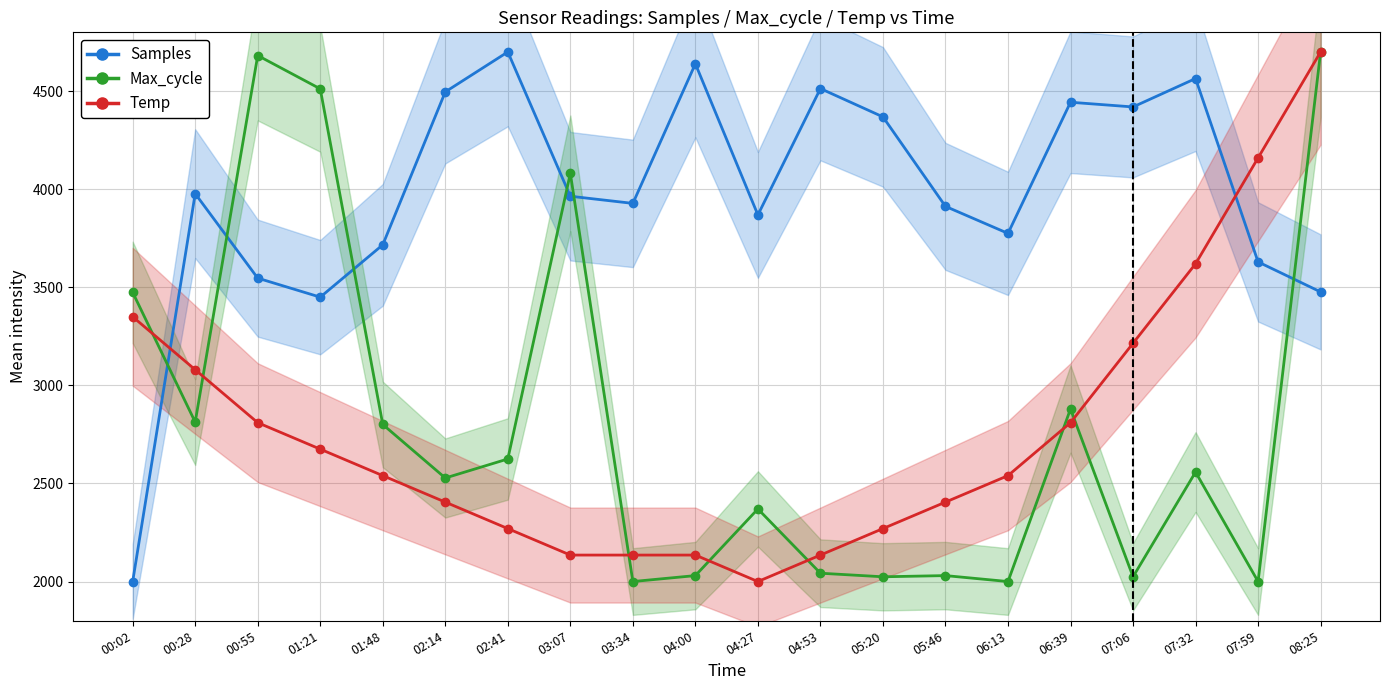

At which label is Temp closest to 3350?

00:02